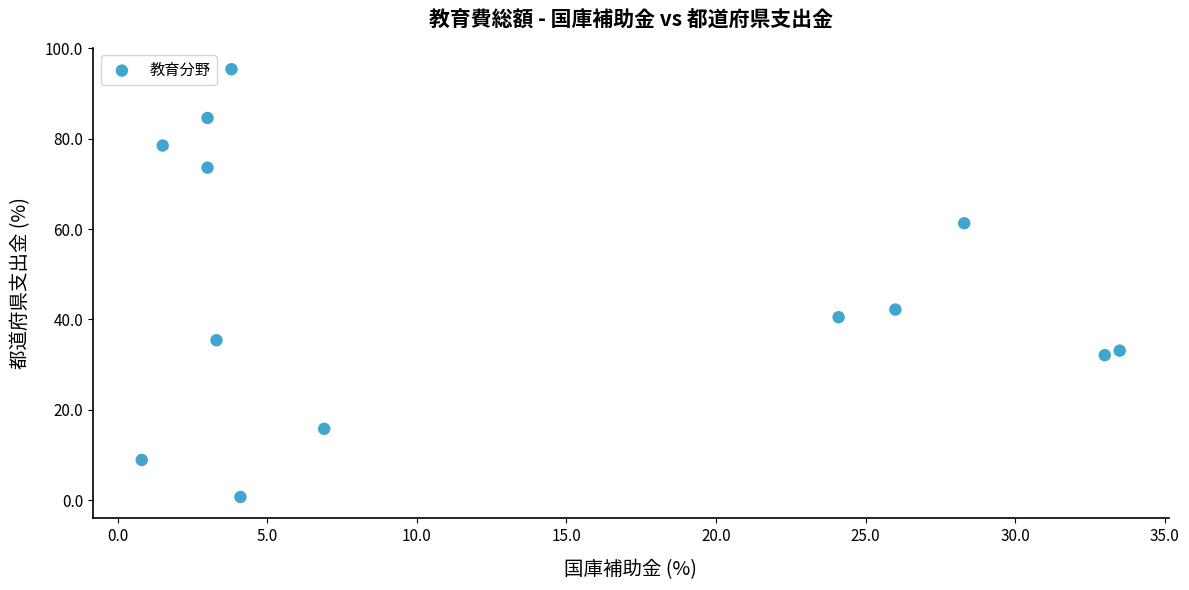

What is the range of Y values (max minus min)?

94.7